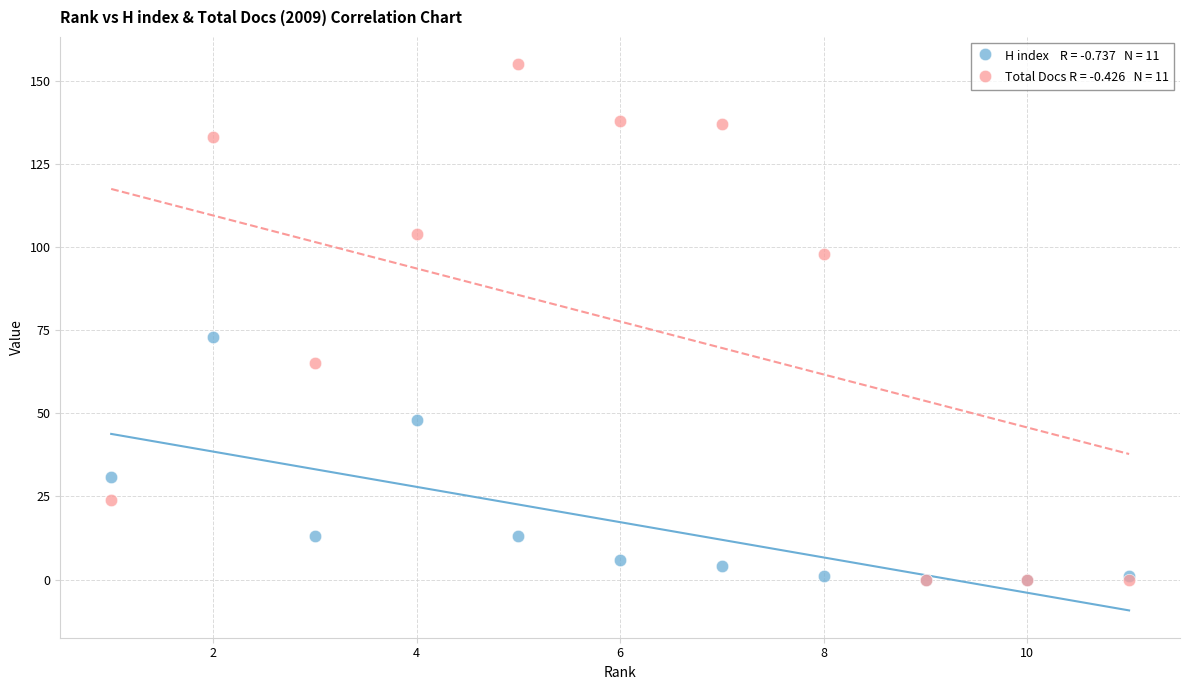

Across all series, what Y value is closest to 77?

73